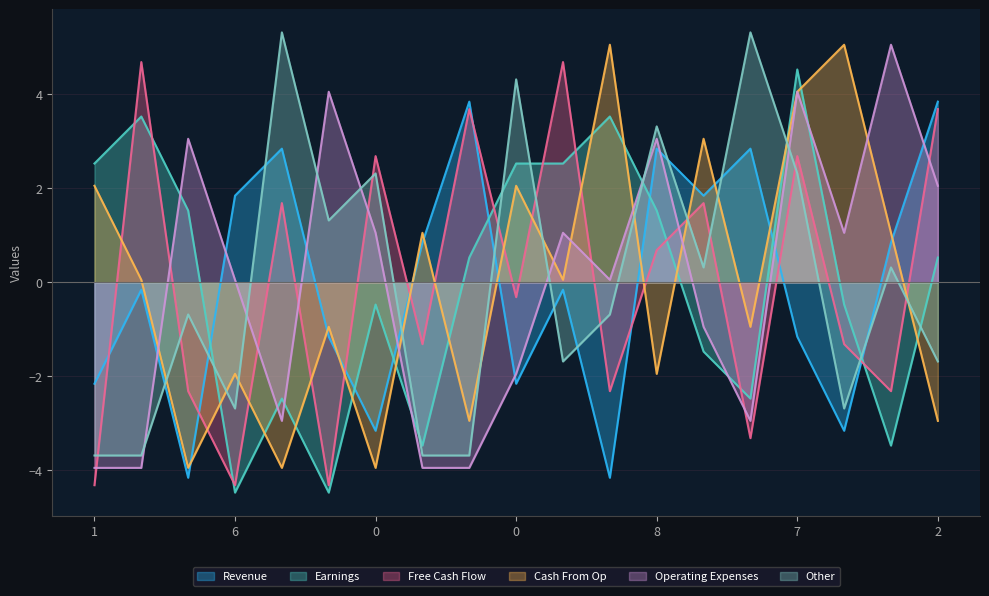

Does the chart display data point markers on the line(s)?

No